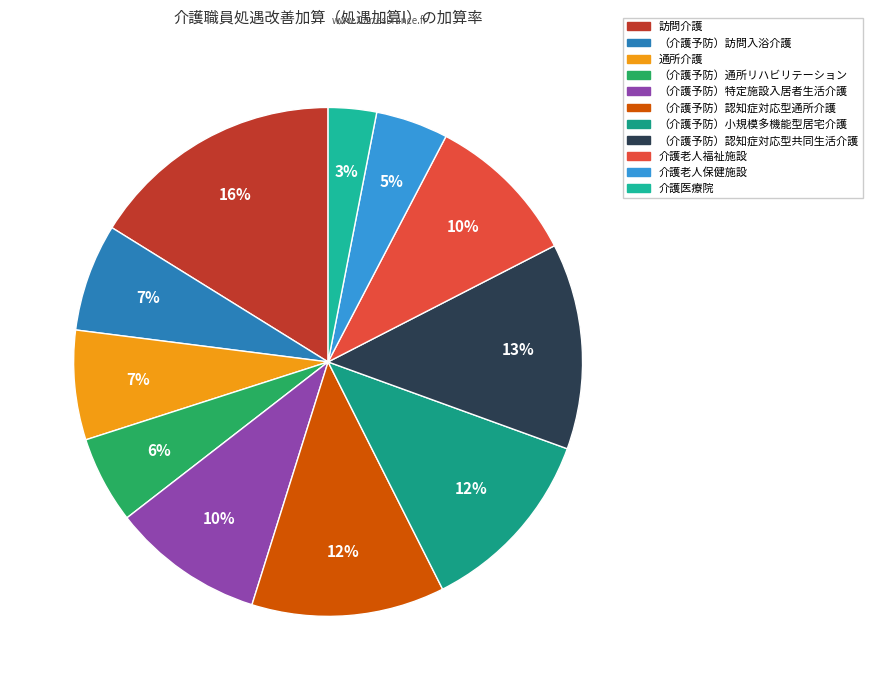

What percentage is NOT represented by （介護予防）訪問入浴介護?

93.2%